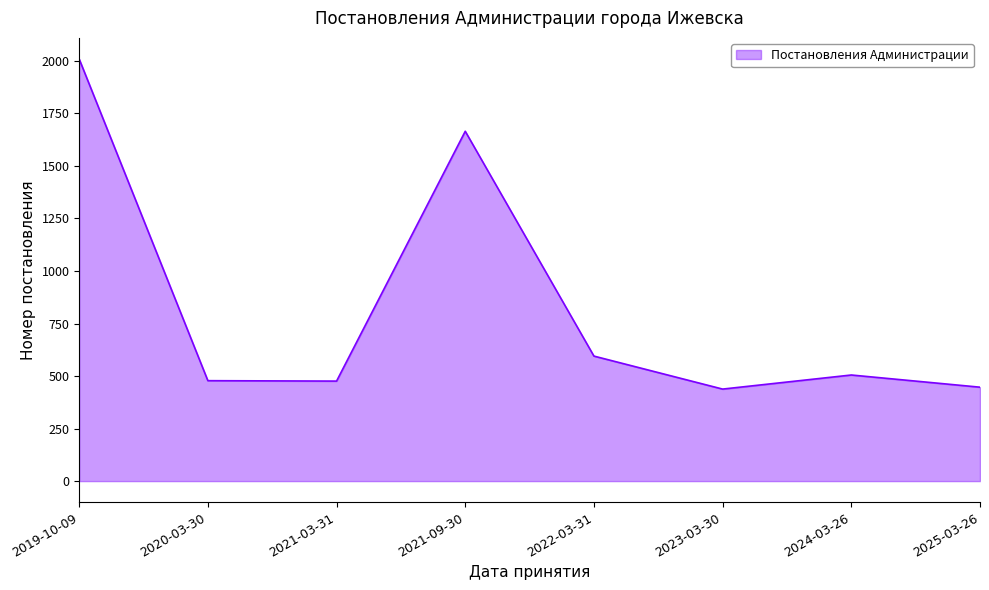

What is the smallest value displayed?

438